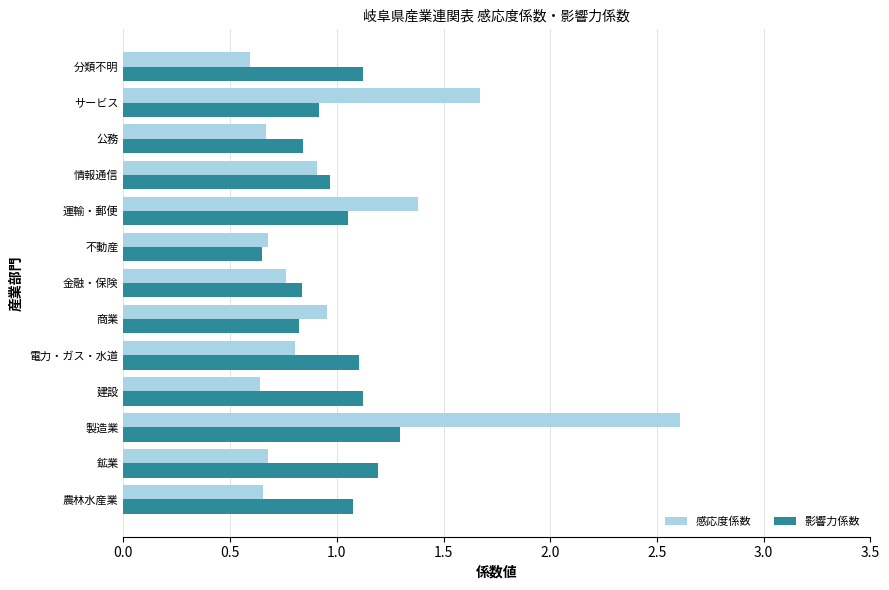

Which label corresponds to the largest value in the chart?

製造業